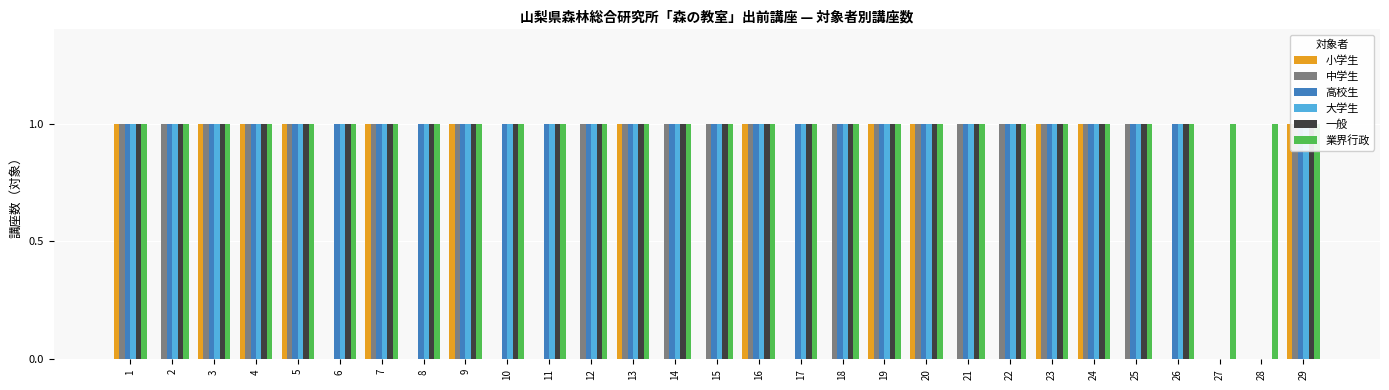

Reading left to right, what are all the values shown in this chart?

小学生: 1	0	1	1	1	0	1	0	1	0	0	0	1	0	0	1	0	0	1	1	0	0	1	1	0	0	0	0	1
中学生: 1	1	1	1	1	0	1	0	1	0	0	1	1	1	1	1	0	1	1	1	1	1	1	1	1	0	0	0	1
高校生: 1	1	1	1	1	1	1	1	1	1	1	1	1	1	1	1	1	1	1	1	1	1	1	1	1	1	0	0	1
大学生: 1	1	1	1	1	1	1	1	1	1	1	1	1	1	1	1	1	1	1	1	1	1	1	1	1	1	0	0	1
一般: 1	1	1	1	1	1	1	1	1	1	1	1	1	1	1	1	1	1	1	1	1	1	1	1	1	1	0	0	1
業界行政: 1	1	1	1	1	1	1	1	1	1	1	1	1	1	1	1	1	1	1	1	1	1	1	1	1	1	1	1	1